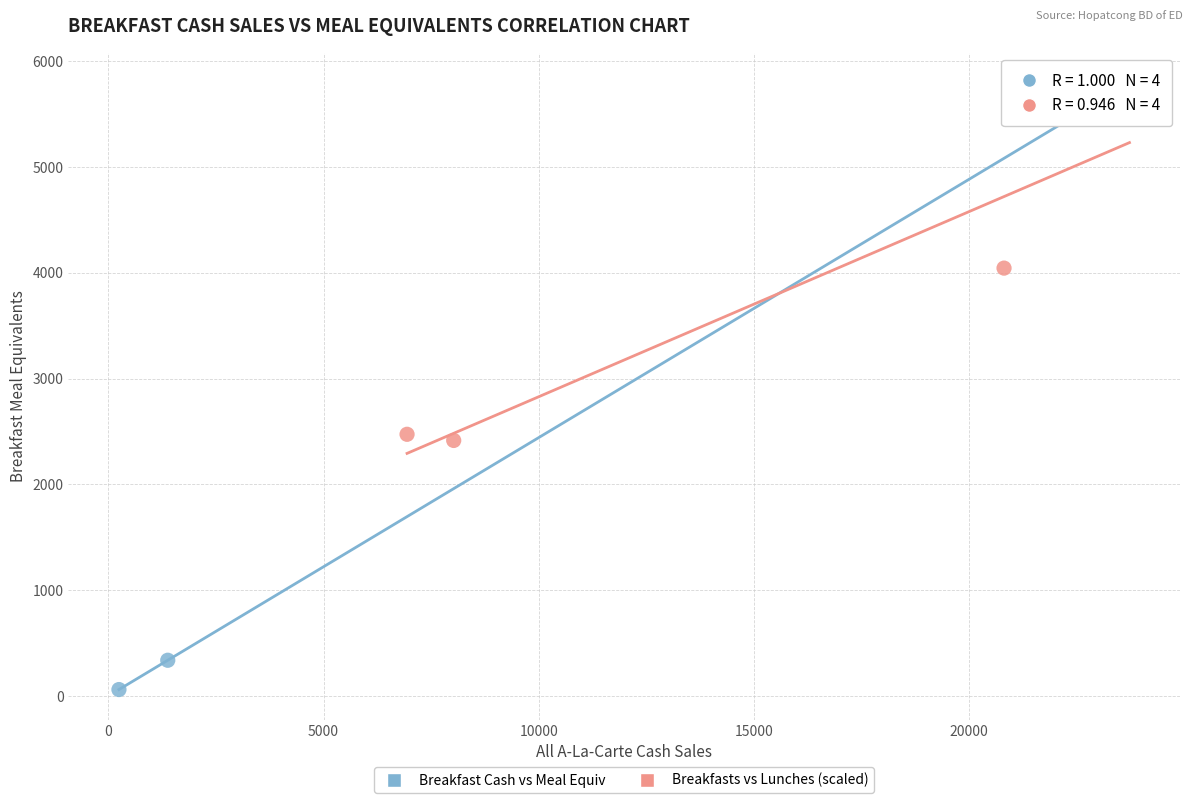

Which series reaches the minimum Y coordinate?

Breakfast Cash vs Meal Equiv